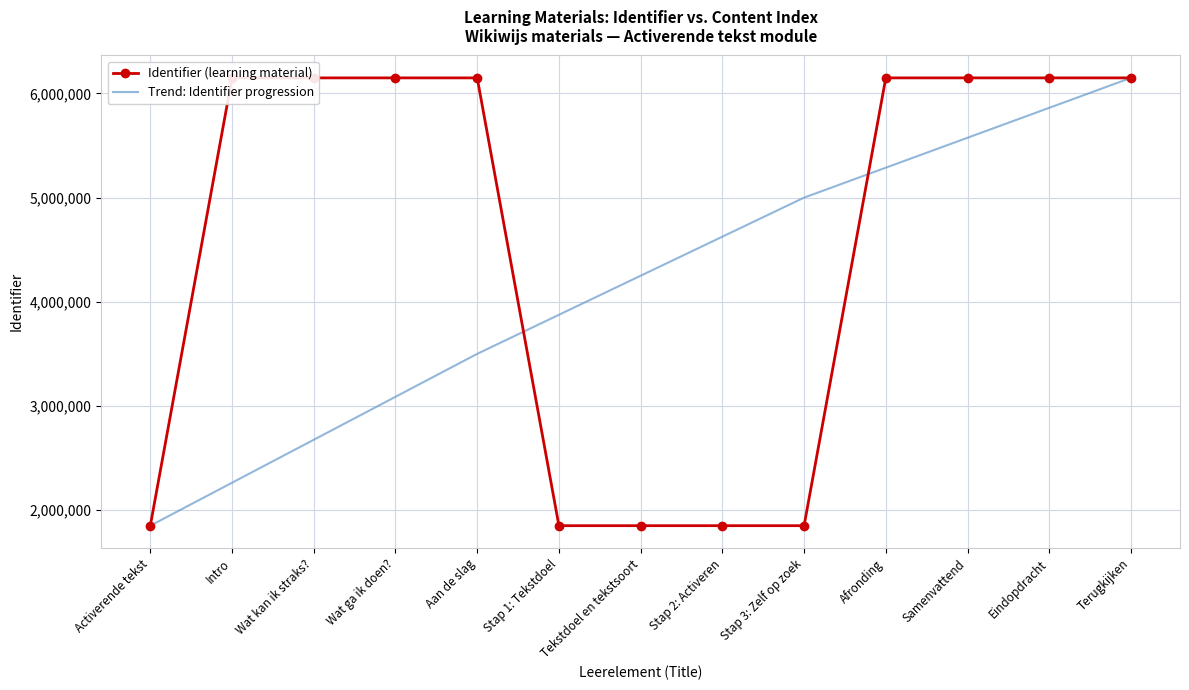

What is the greatest value displayed?

6149777.0